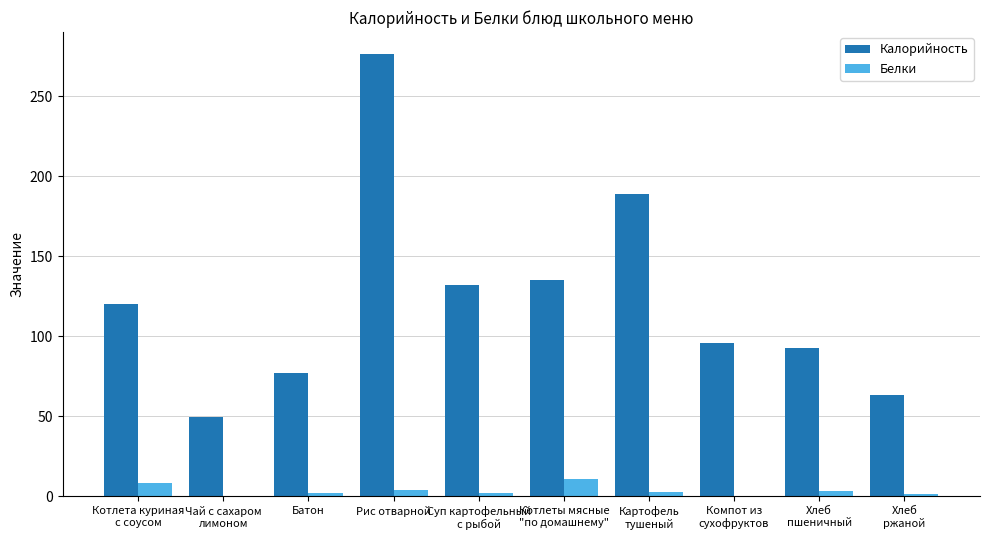

Does the chart contain stacked bars?

No